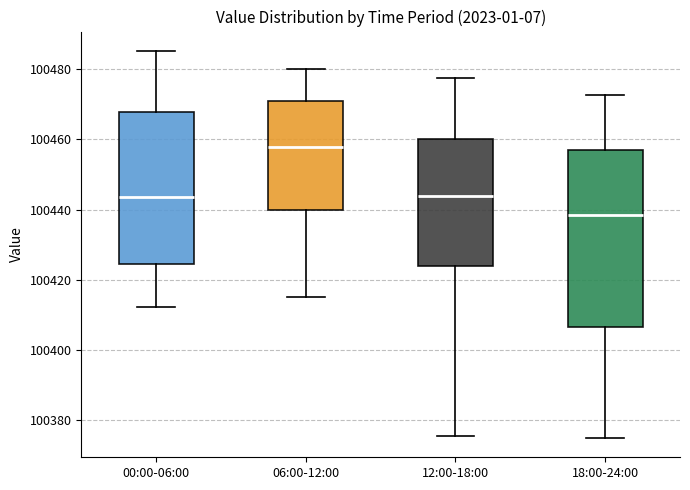

Reading left to right, read every box against the y-axis: the position of its median line, the range the box covers, and the ends of its whiskers. The values are not printed on the chart, so give them approximately, as read against the axis.

00:00-06:00: median 100444, box 100424 to 100468, whiskers 100412 to 100486
06:00-12:00: median 100458, box 100440 to 100470, whiskers 100416 to 100480
12:00-18:00: median 100444, box 100424 to 100460, whiskers 100376 to 100478
18:00-24:00: median 100438, box 100406 to 100456, whiskers 100376 to 100472